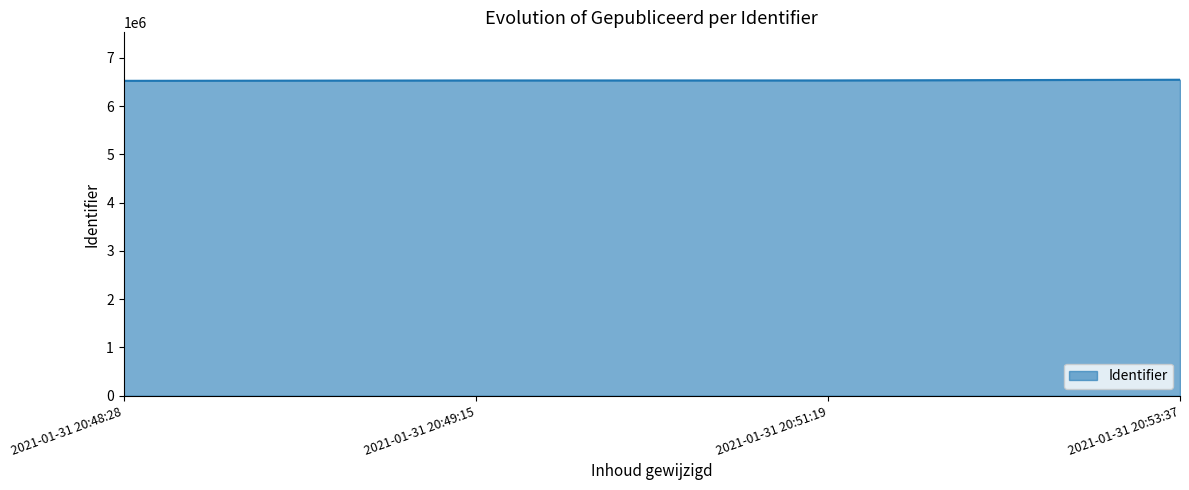

What is the ratio of the value at 2021-01-31 20:49:15 to the value at 2021-01-31 20:51:19?

1.0